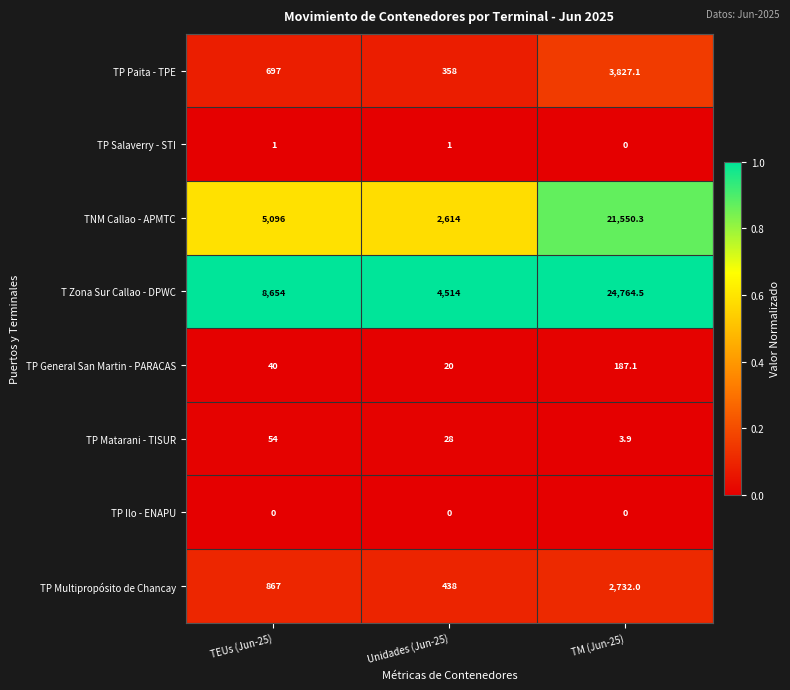

At how many categories does at least one series exceed 0?

3